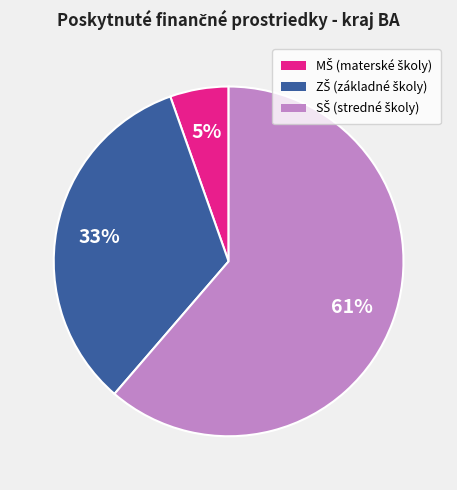

How many segments does this pie chart have?

3